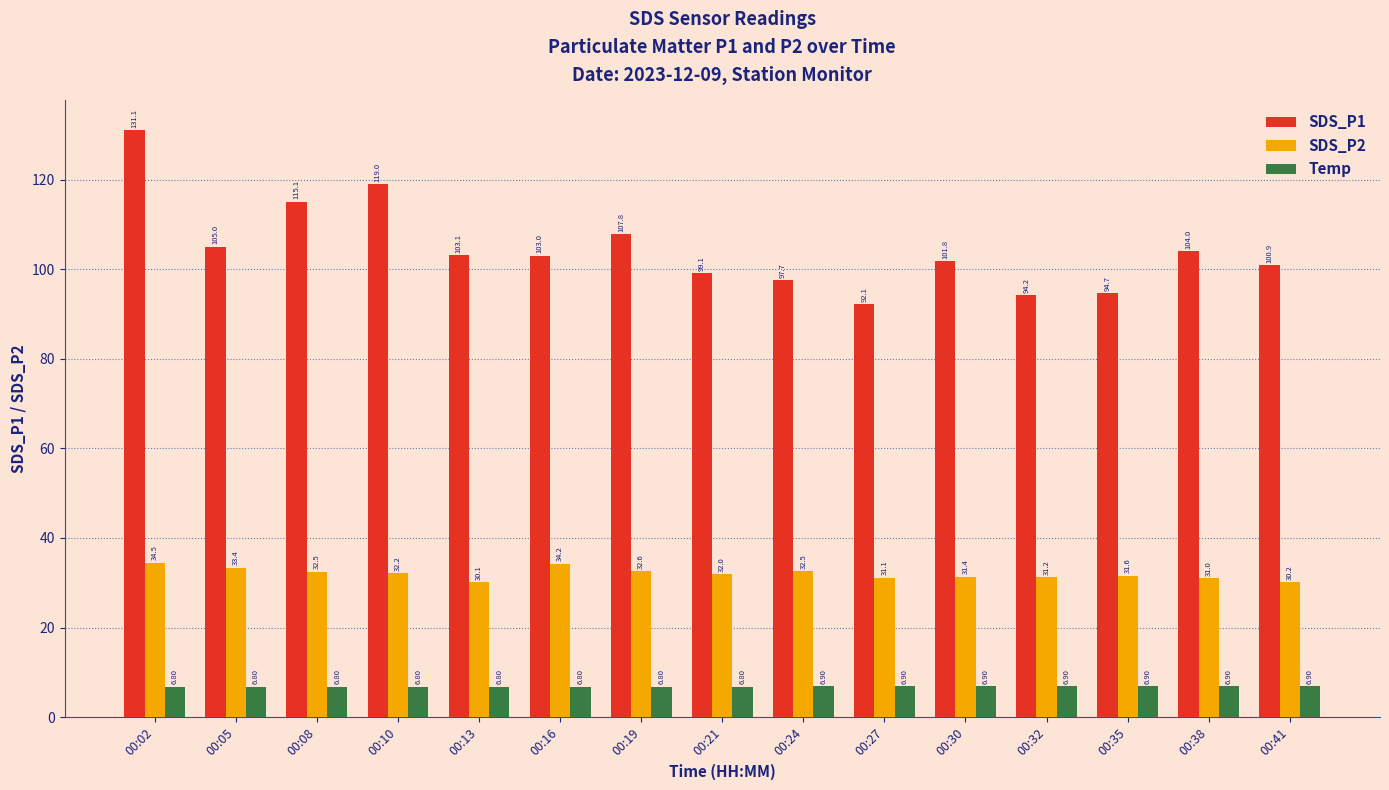

Rank the series by their maximum value, from lowest to highest.

Temp, SDS_P2, SDS_P1